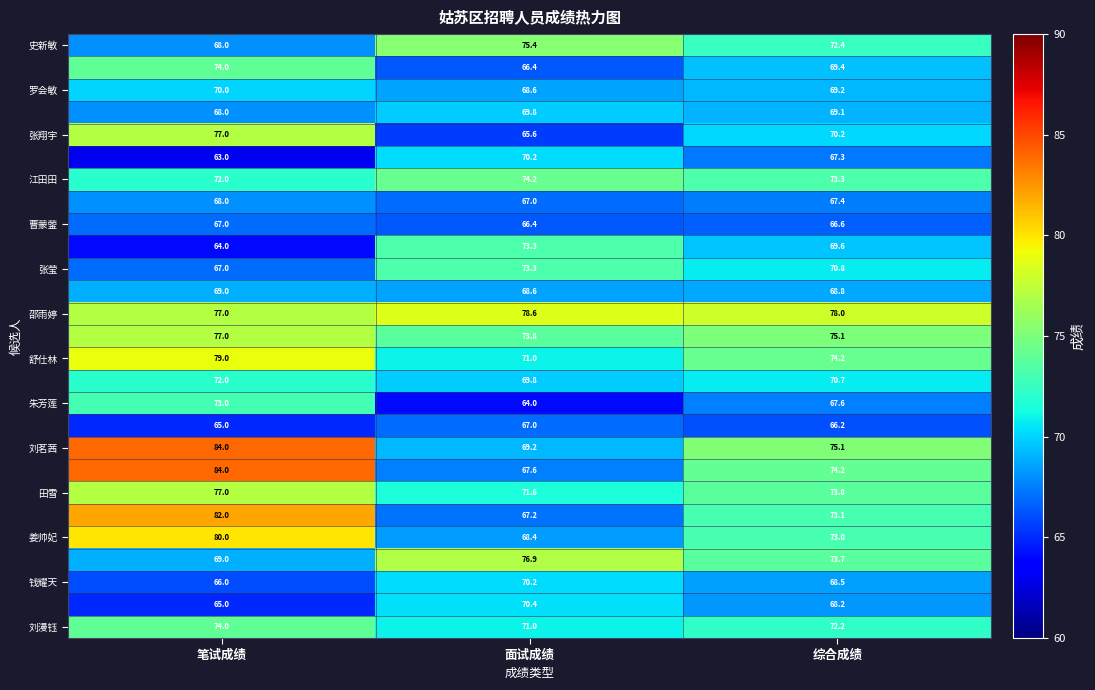

At how many categories does at least one series exceed 70?

3